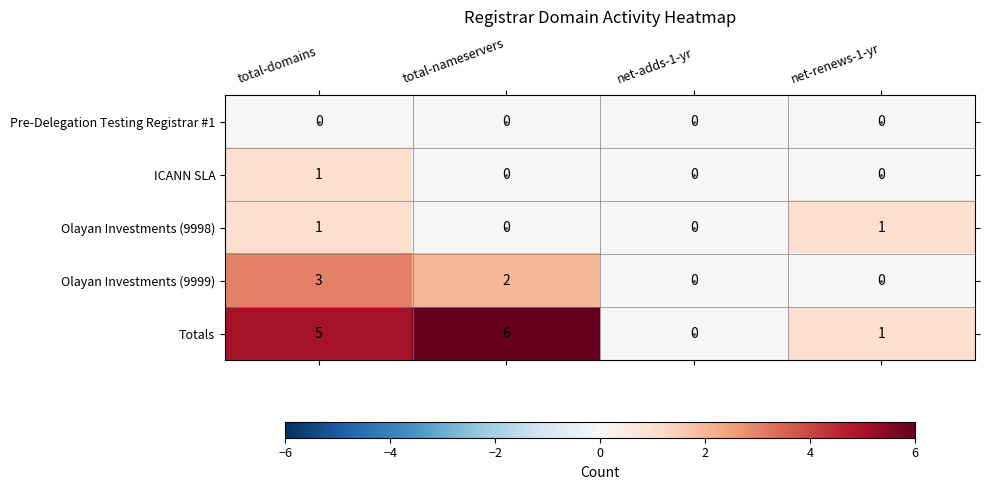

At which category is the sum across all series the highest?

total-domains